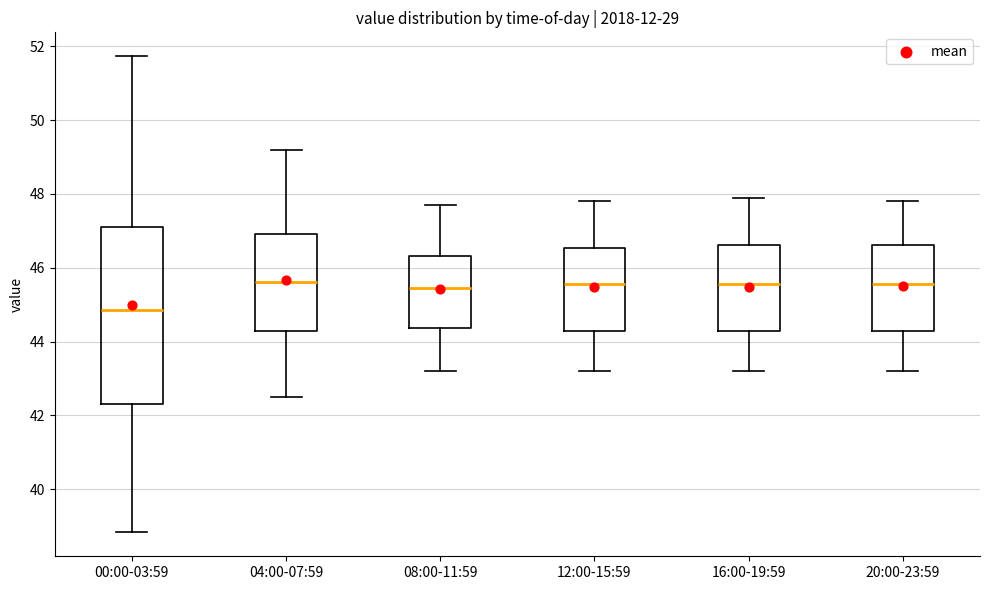

Which box has the lowest median line?

00:00-03:59